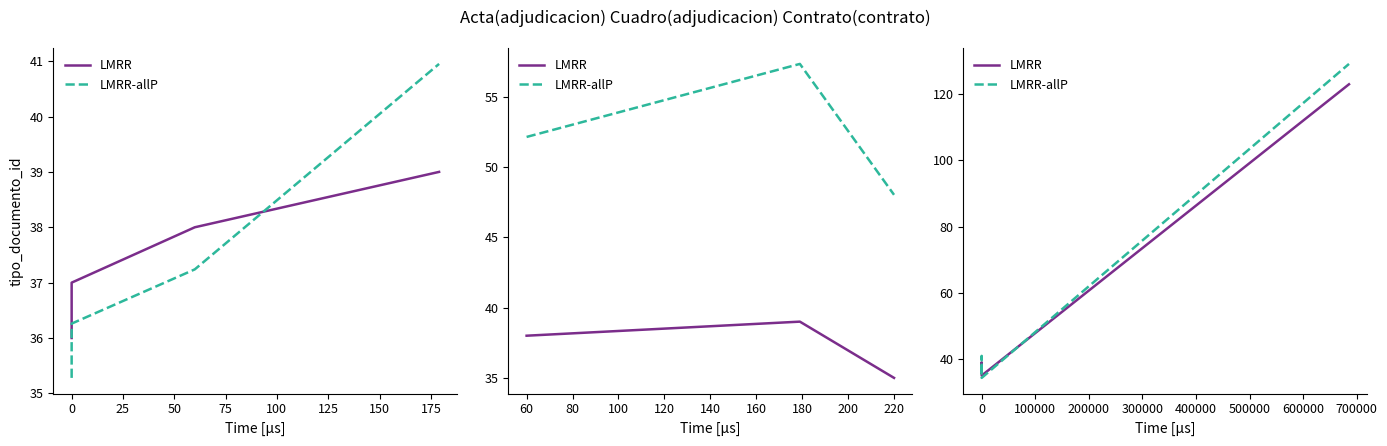

What is the highest value of the LMRR series?

123.0